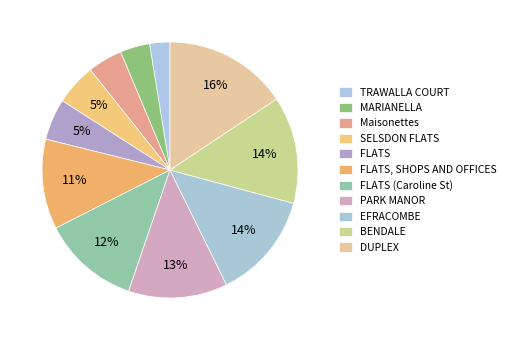

How many slices are in this pie chart?

11